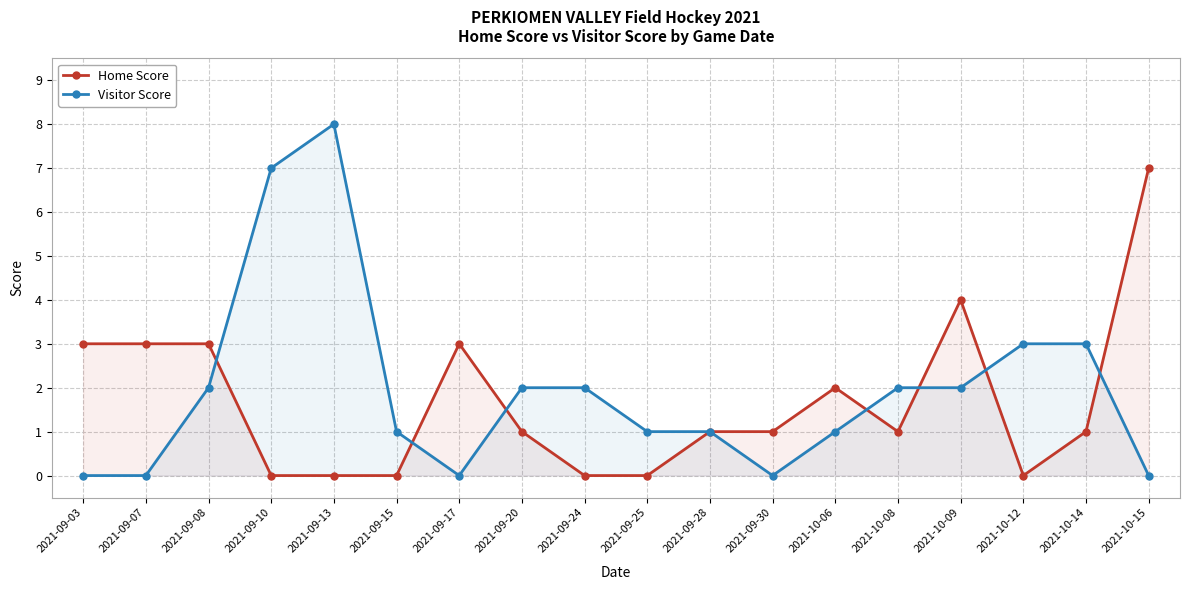

What is the label of the 6th point from the right?

2021-10-06